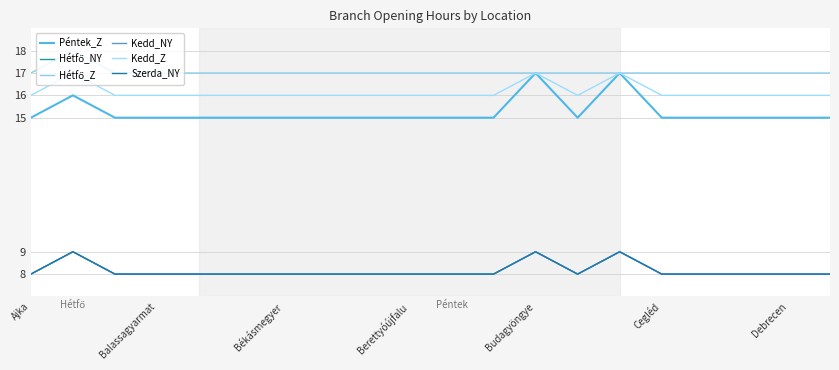

What is the smallest value displayed?

8